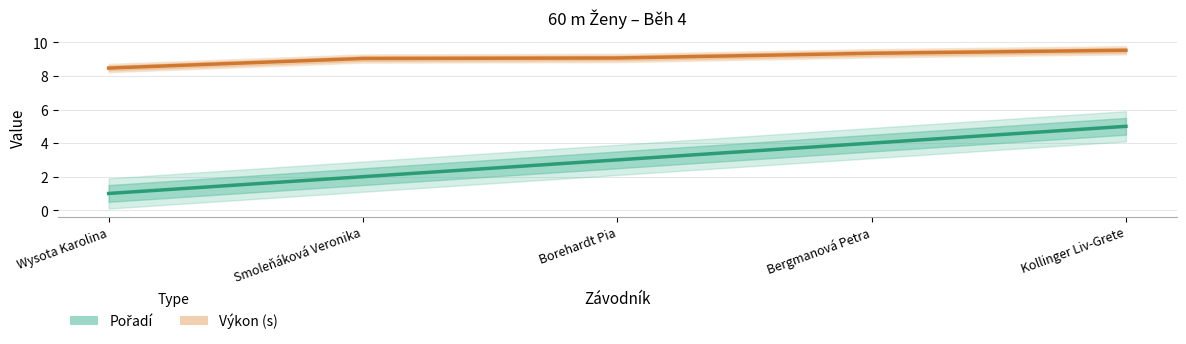

Does the chart display data point markers on the line(s)?

No